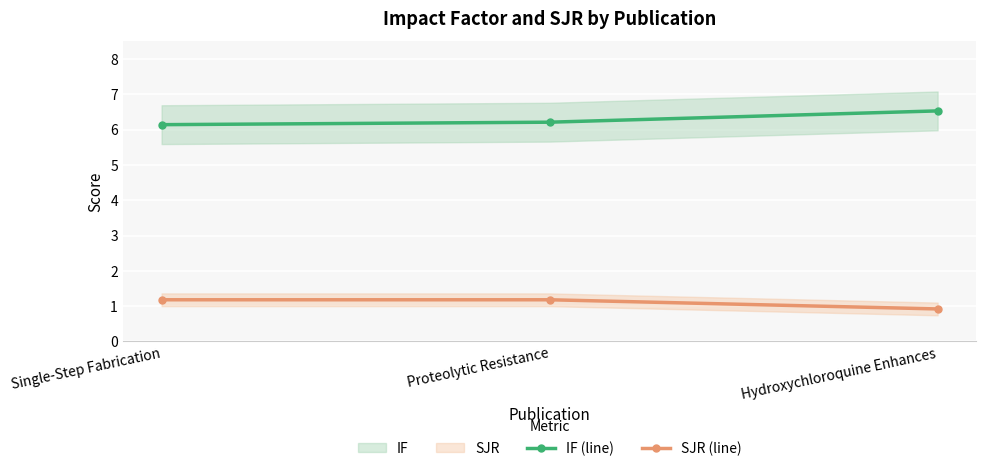

Is this an area chart (filled region under the line)?

No